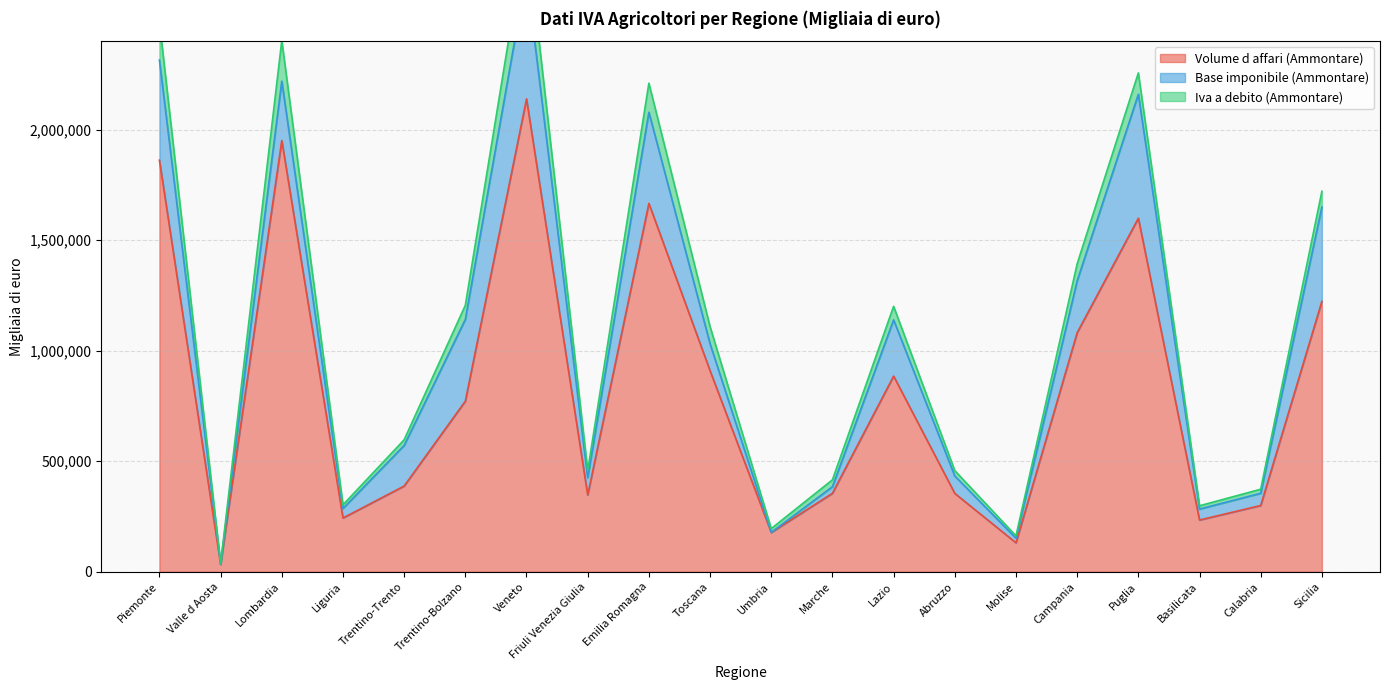

What is the label of the 13th point from the right?

Friuli Venezia Giulia